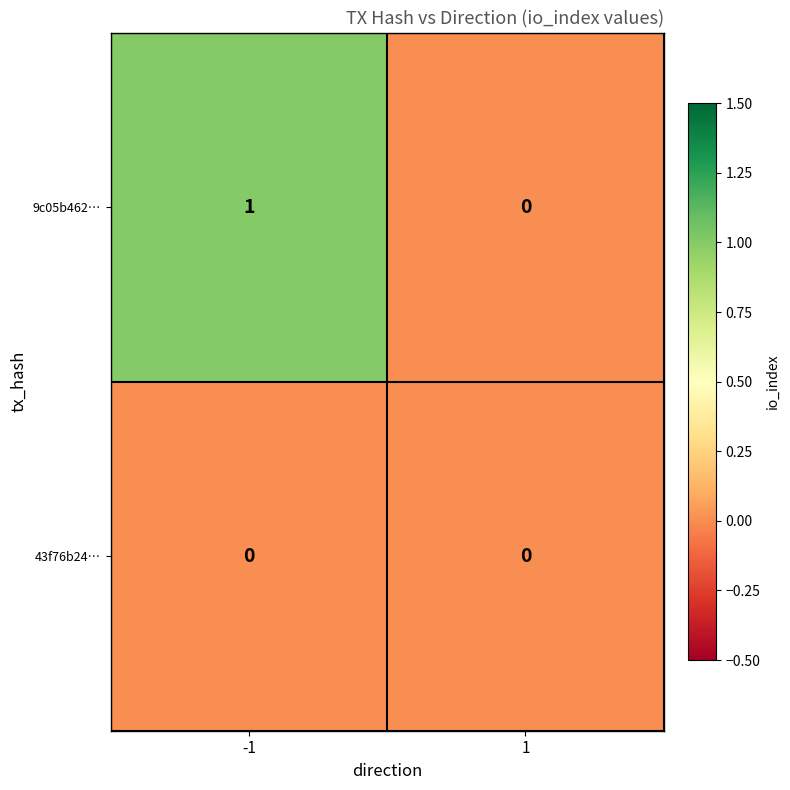

Reading left to right, list all the values displayed in this chart.

9c05b462…: -1=1	1=0
43f76b24…: -1=0	1=0